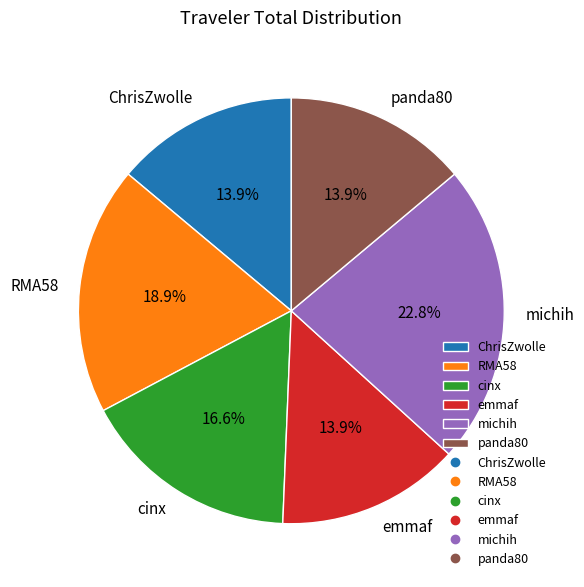

Between emmaf and cinx, which is larger?

cinx